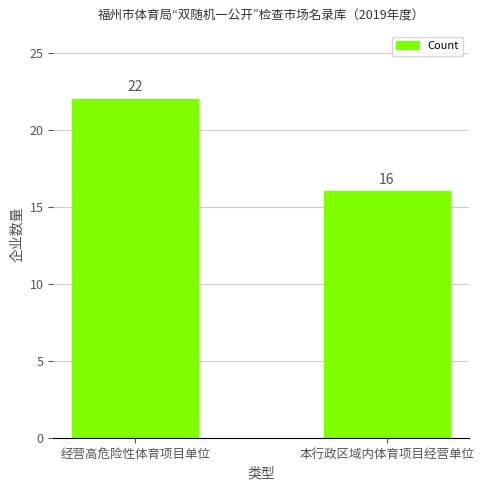

How many bars are there in total?

2